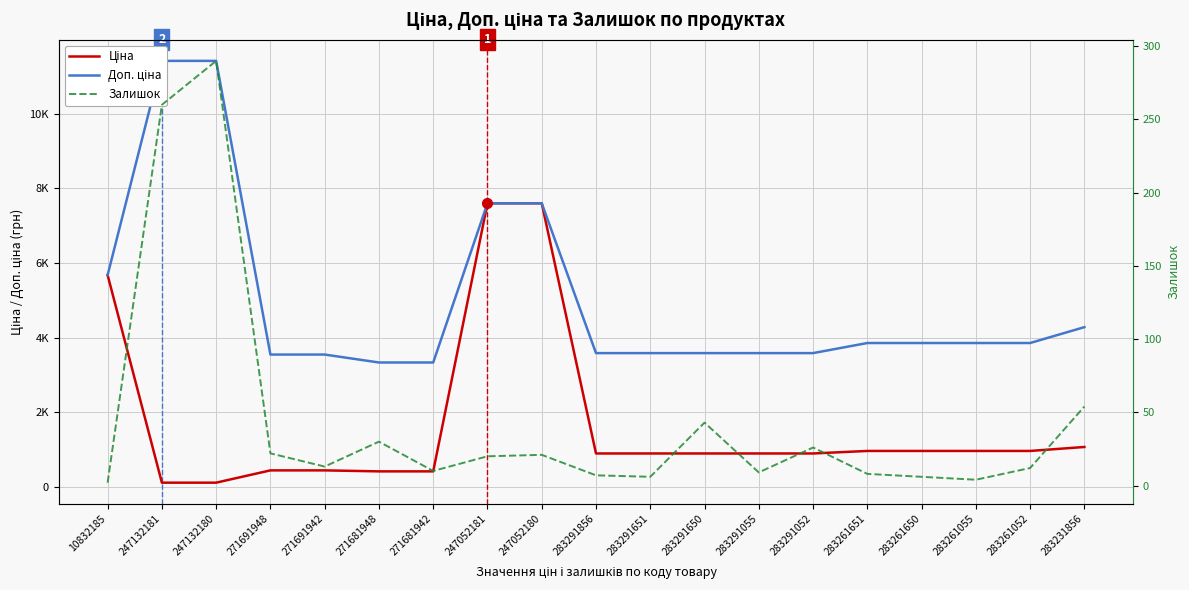

What position from the left is 271681948?

6